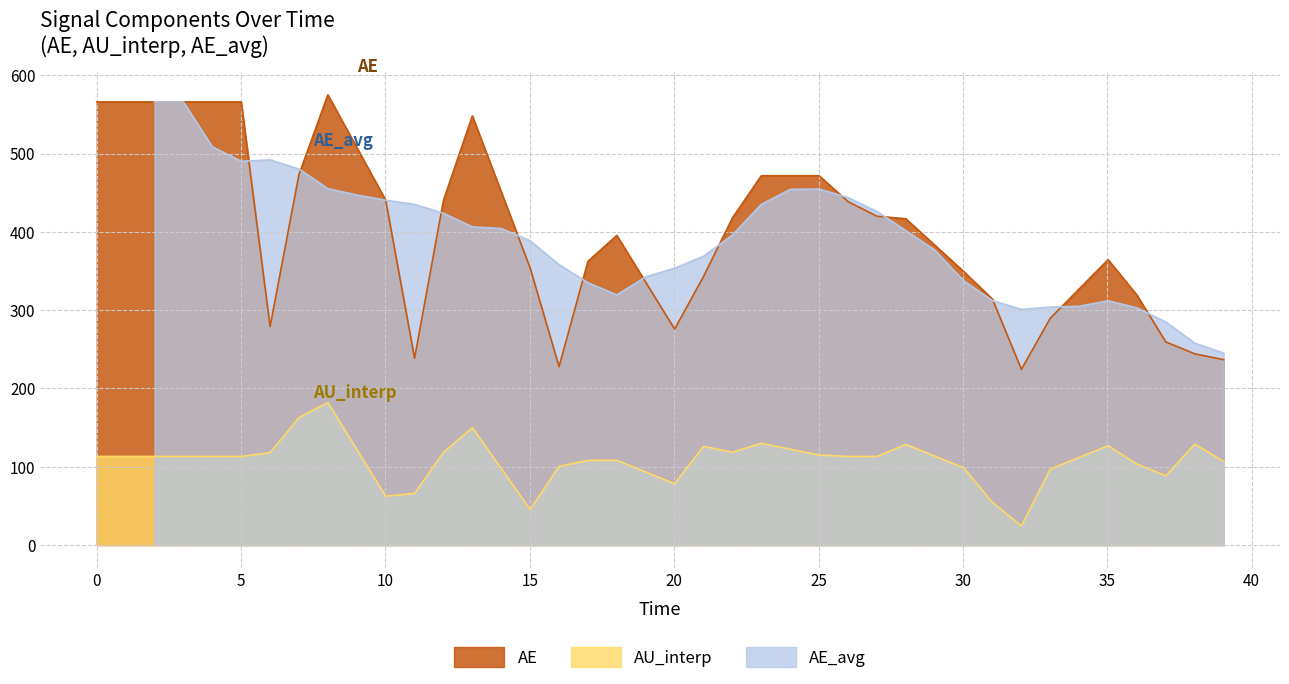

True or false: AE and AU_interp intersect in this chart.

False